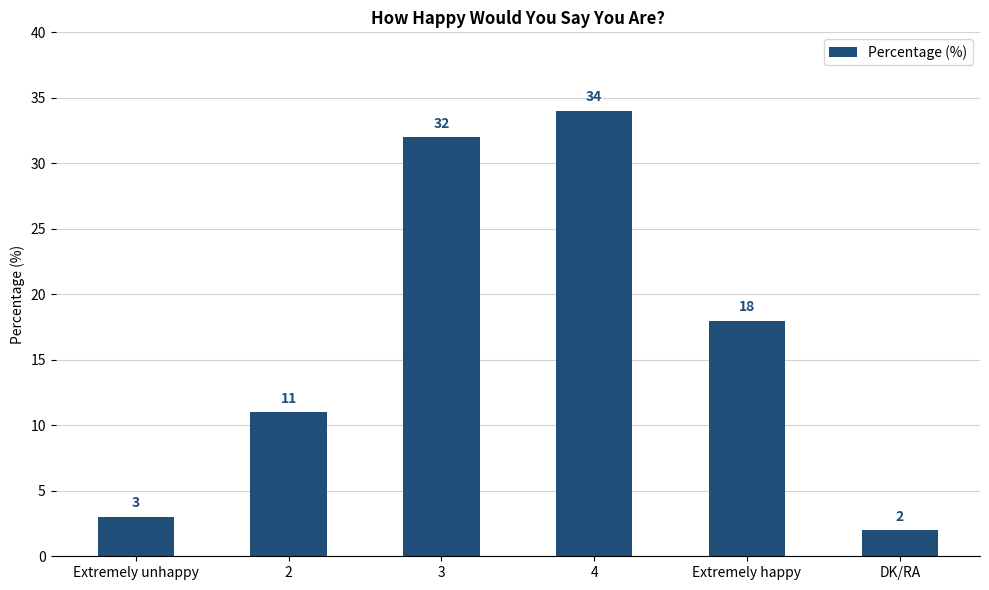

At which label is the value closest to 18?

Extremely happy